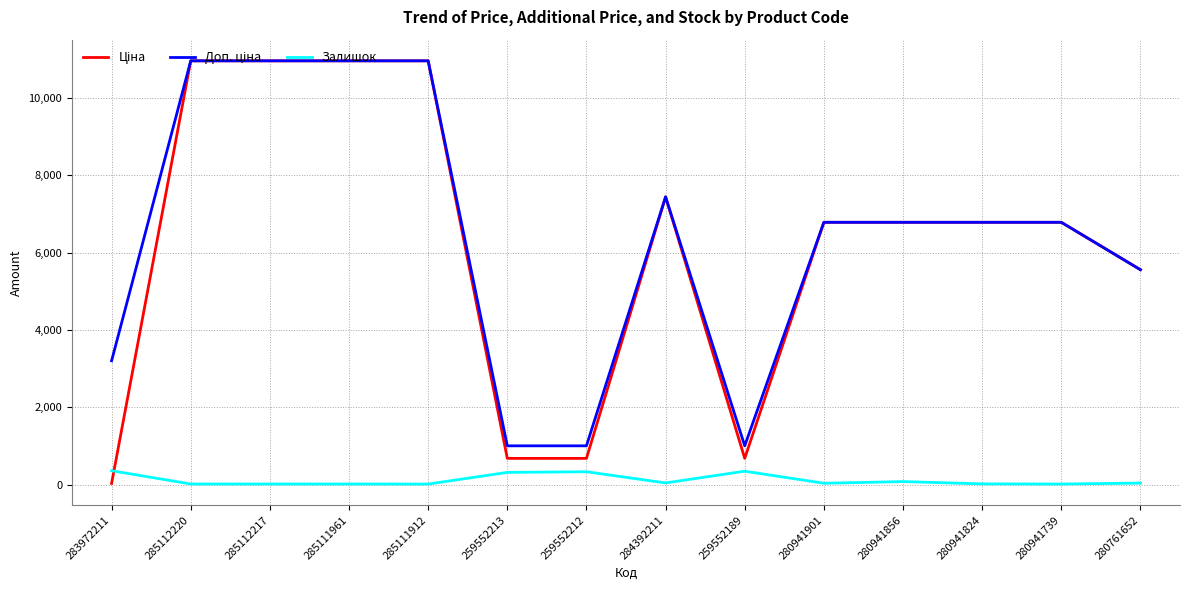

Is this an area chart (filled region under the line)?

No